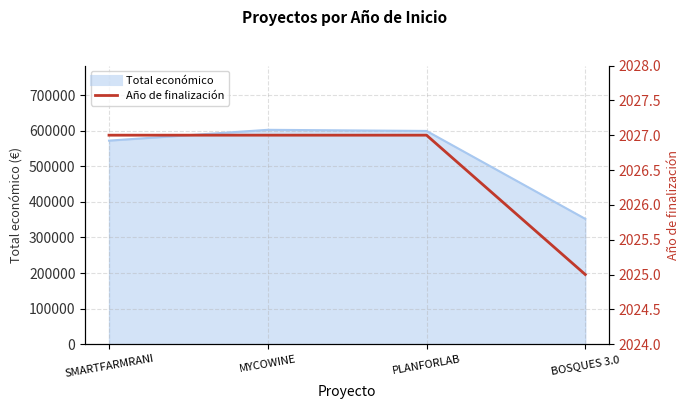

Which has a higher value, MYCOWINE or BOSQUES 3.0?

MYCOWINE